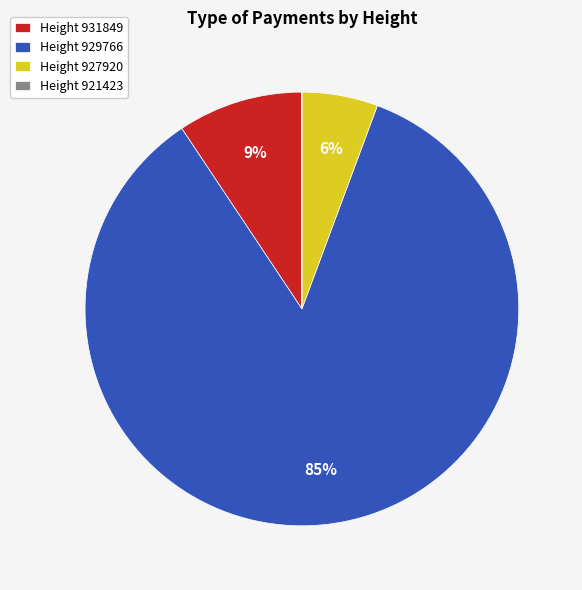

Combined, do Height 931849 and Height 929766 account for over 50%?

Yes